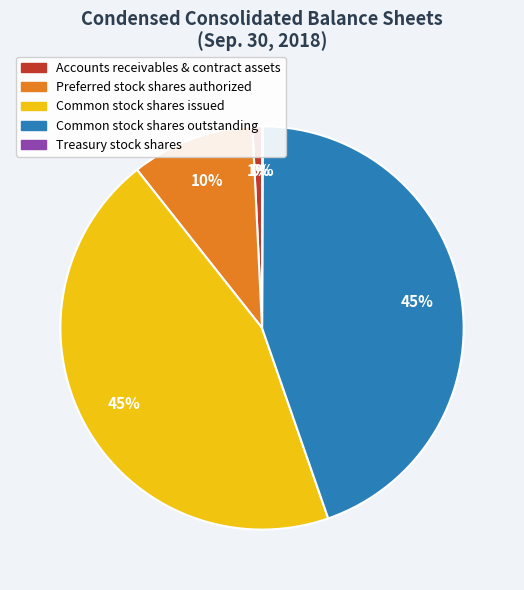

To the nearest percent, what portion does Accounts receivables & contract assets represent?

1%